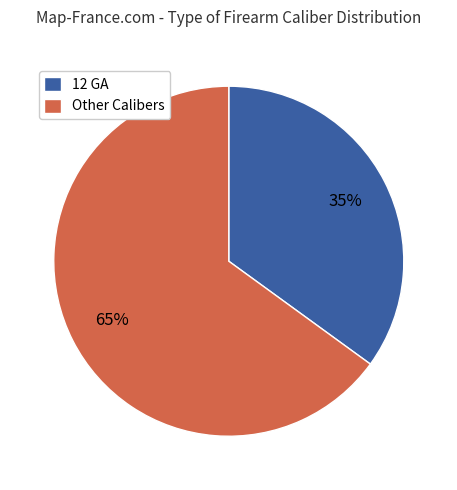

To the nearest percent, what is the difference between the largest and smallest slice percentages?

30%